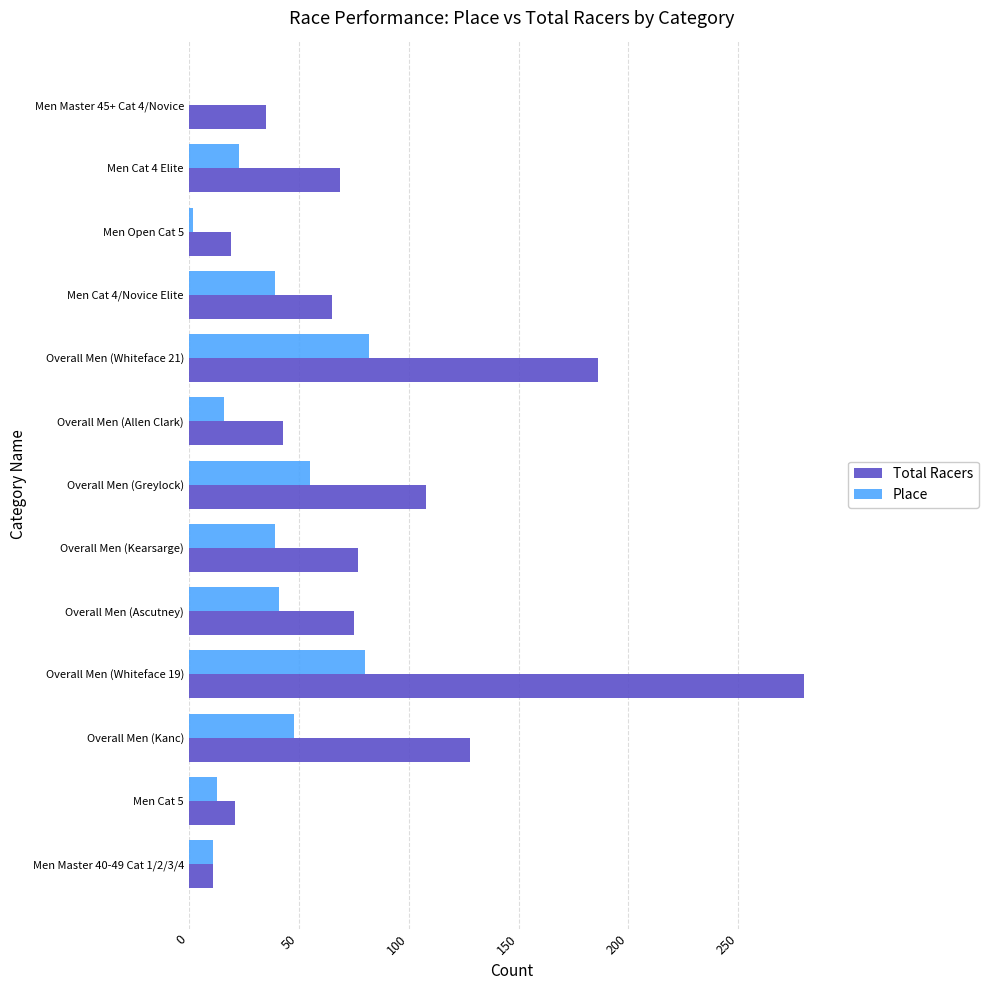

Which label corresponds to the largest value in the chart?

Overall Men (Whiteface 19)